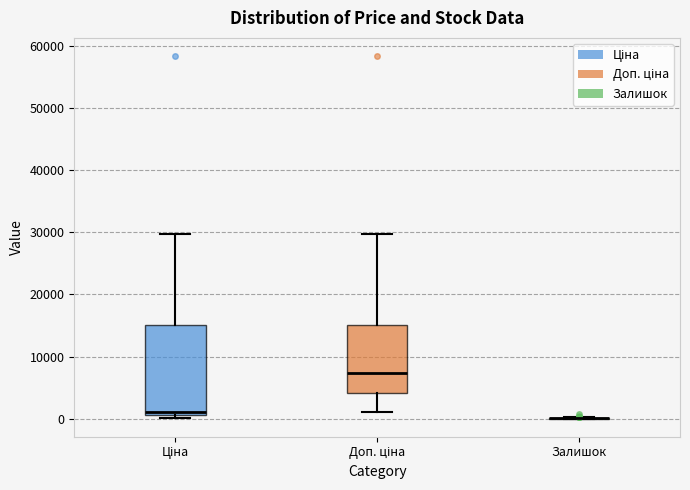

Comparing the boxes themselves (not the whiskers), which one is the tallest?

Ціна